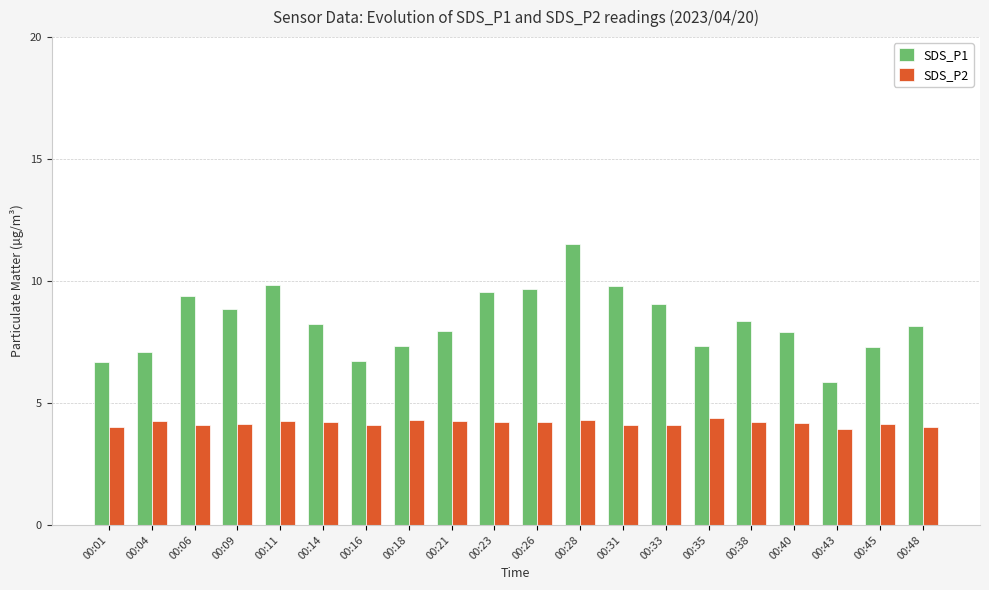

How many categories are shown in the chart?

20